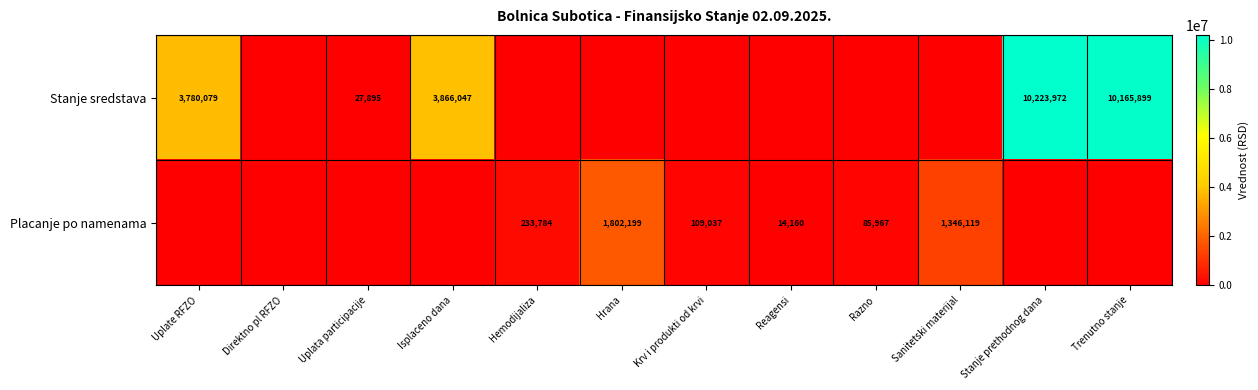

The Stanje sredstava series shows 0.0 at Hrana. True or false?

True